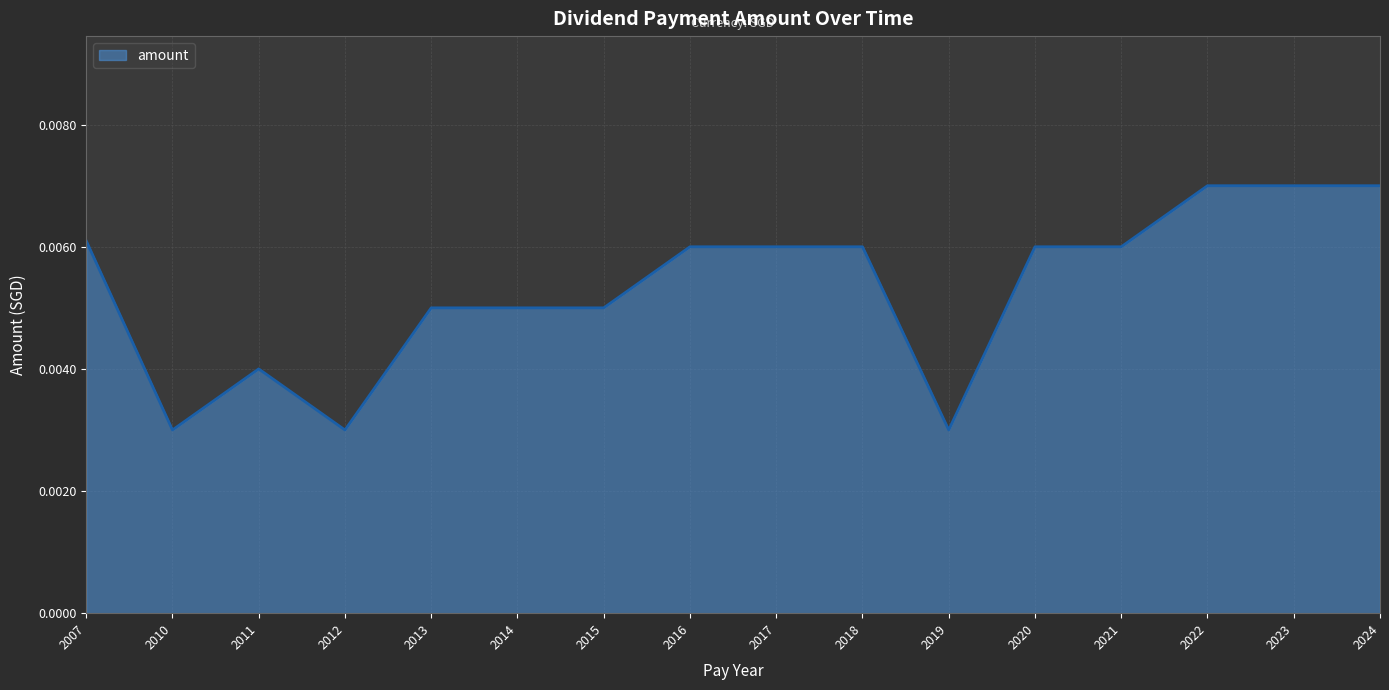

How many lines are shown in the chart?

1